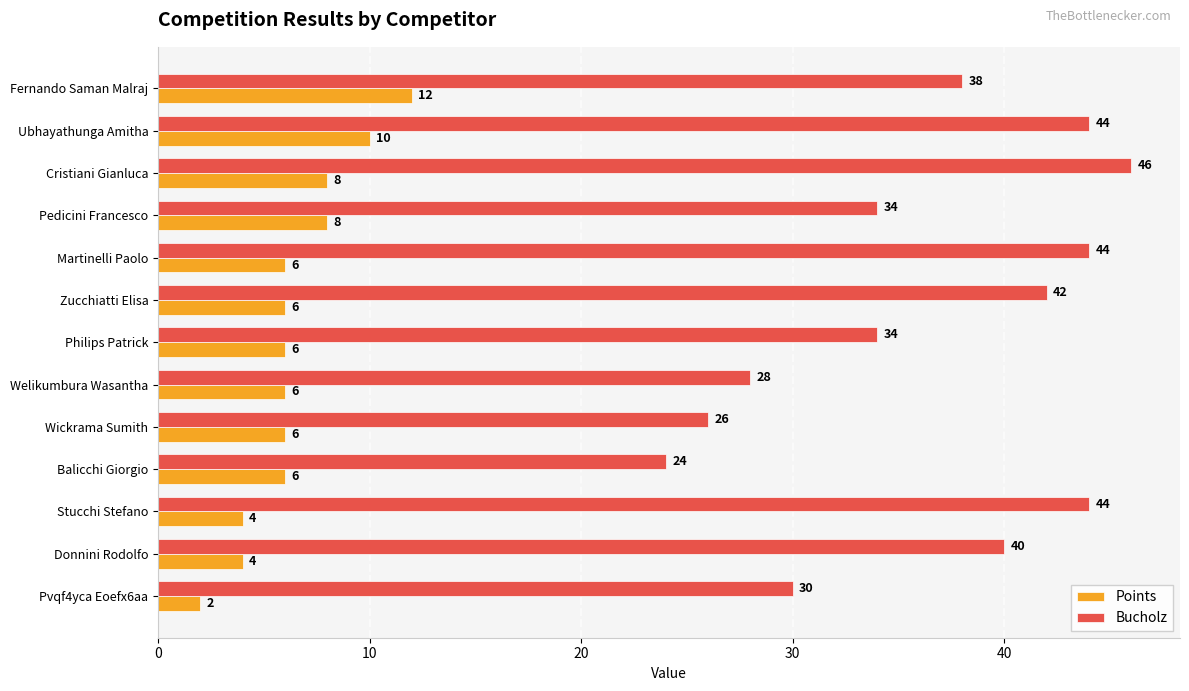

What is the difference between the highest and lowest values at Stucchi Stefano?

40